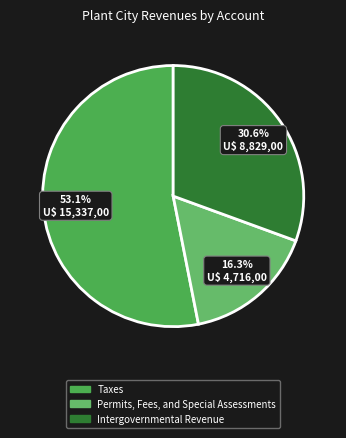

Does any single category account for the majority?

Yes